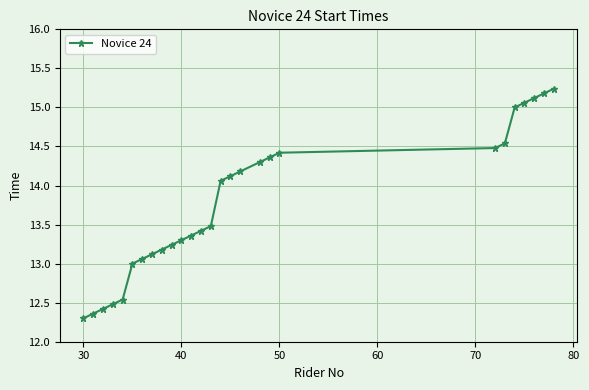

What is the average value?

13.8